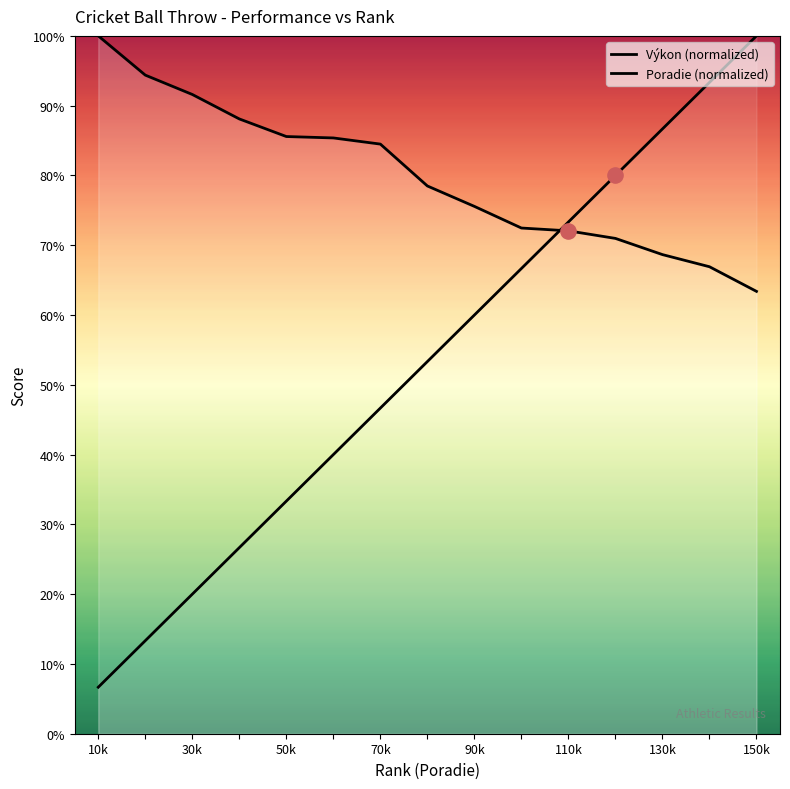

What is the total value across all series at 14?

160.3